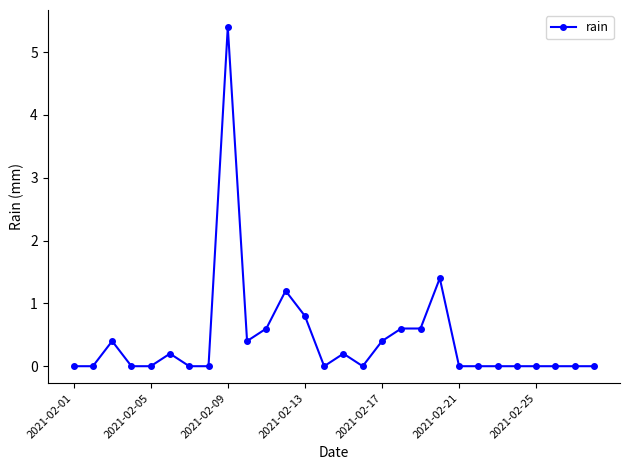

What is the difference between the maximum and minimum values?

5.4